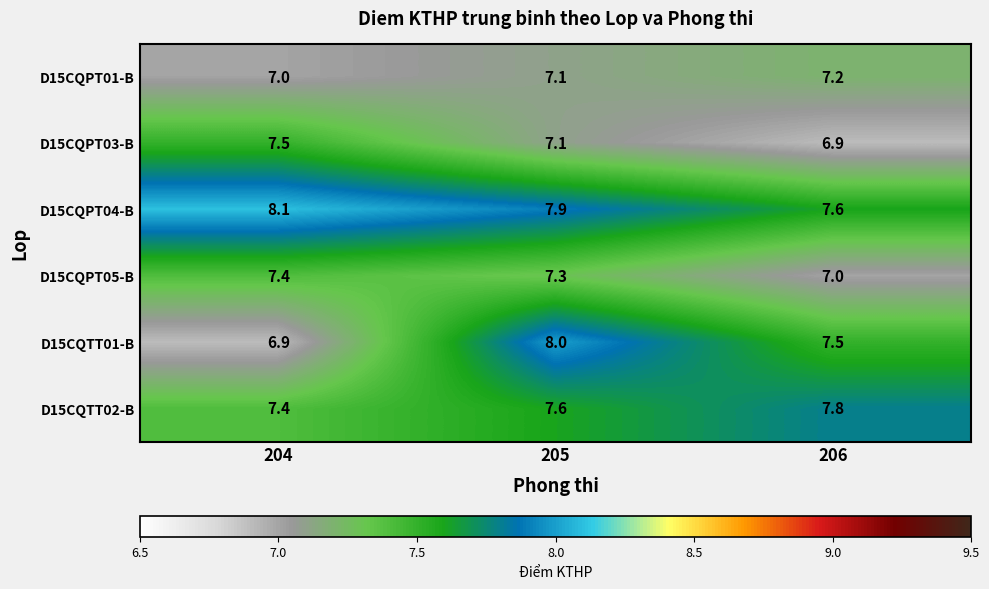

Reading left to right, extract all data points from this chart.

D15CQPT01-B: 7.0	7.1	7.2
D15CQPT03-B: 7.5	7.1	6.9
D15CQPT04-B: 8.1	7.9	7.6
D15CQPT05-B: 7.4	7.3	7.0
D15CQTT01-B: 6.9	8.0	7.5
D15CQTT02-B: 7.4	7.6	7.8